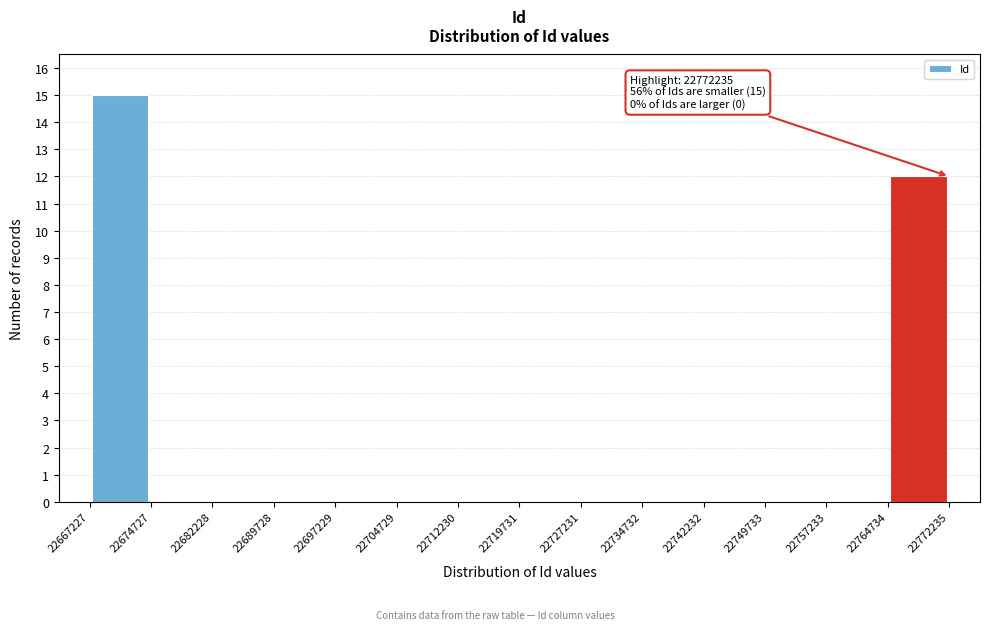

Over which range of the x-axis is the bar tallest?

22667227 to 22674727